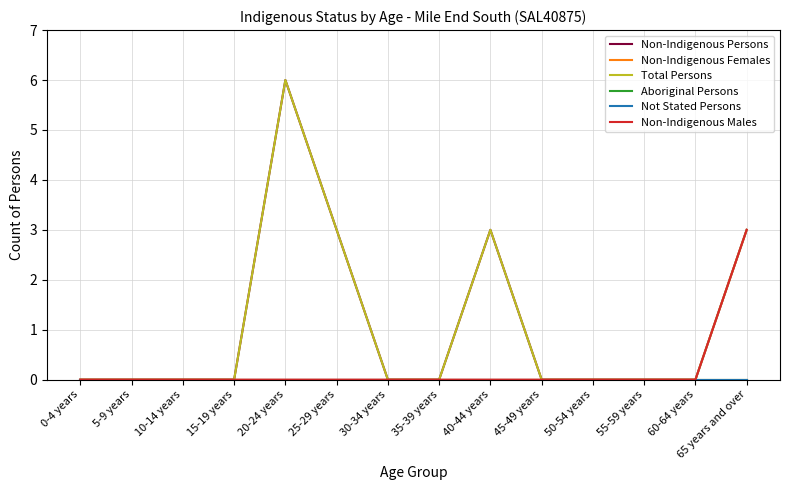

What is the total value across all series at 25-29 years?

6